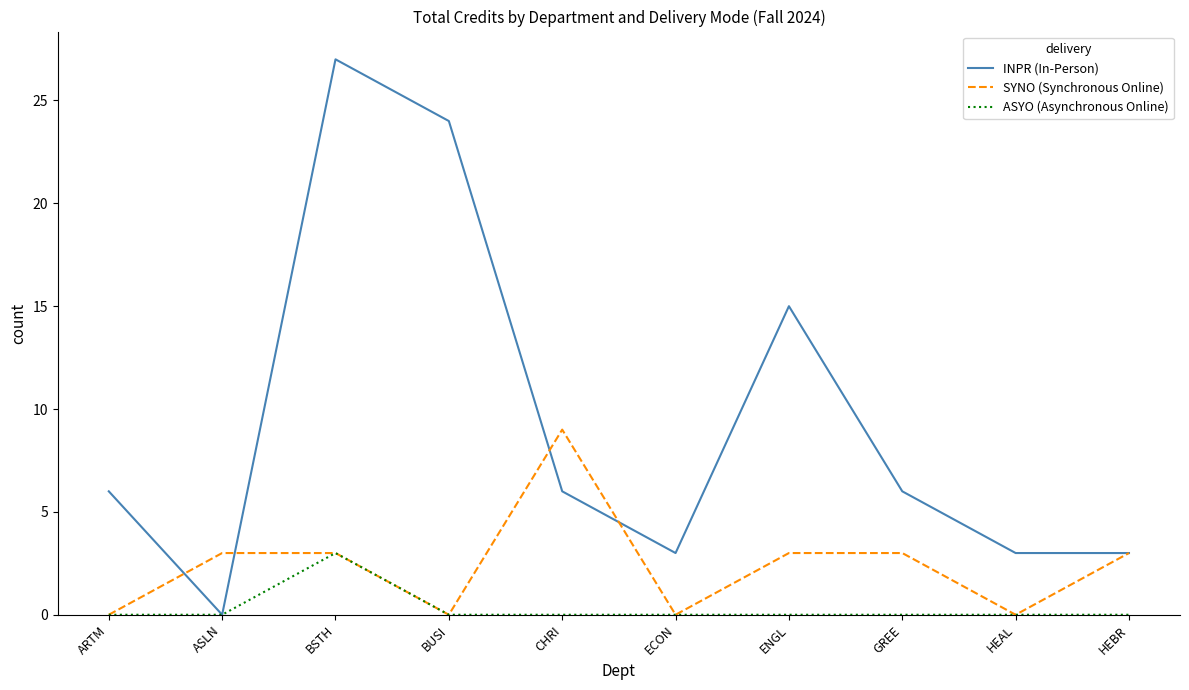

Which series changed the most between ASLN and ENGL?

INPR (In-Person)